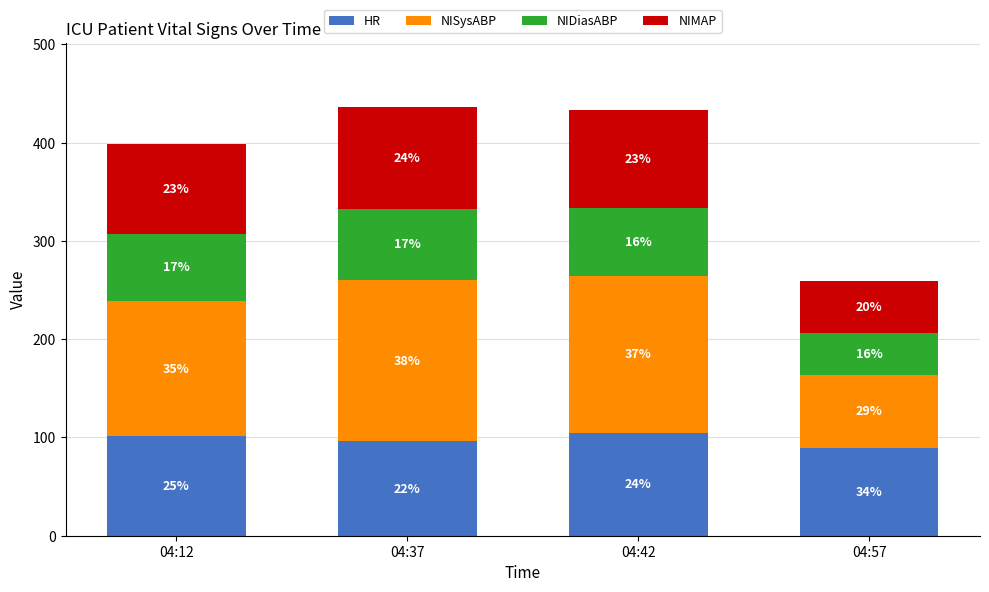

Does the chart contain stacked bars?

Yes